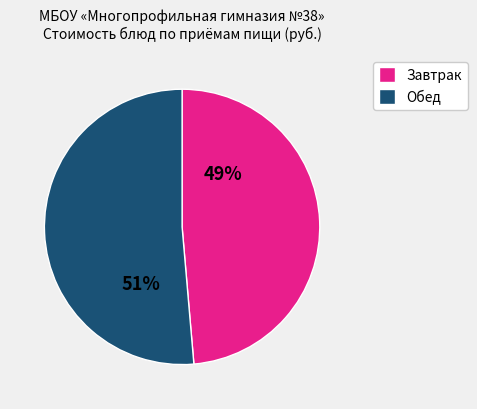

How many segments does this pie chart have?

2